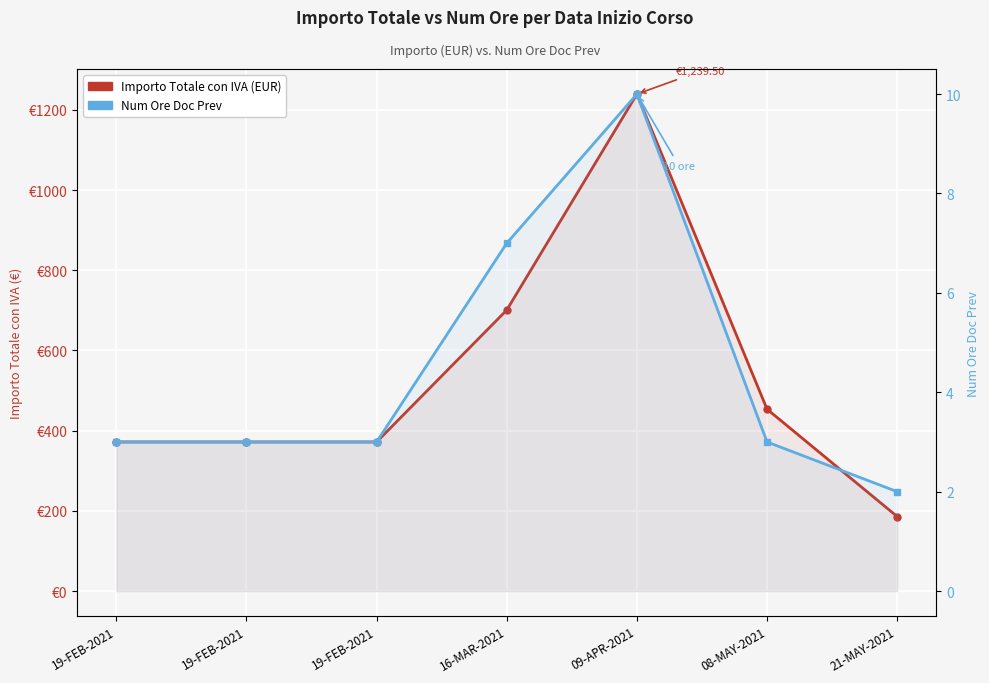

Which category has the lowest value across all series?

21-MAY-2021